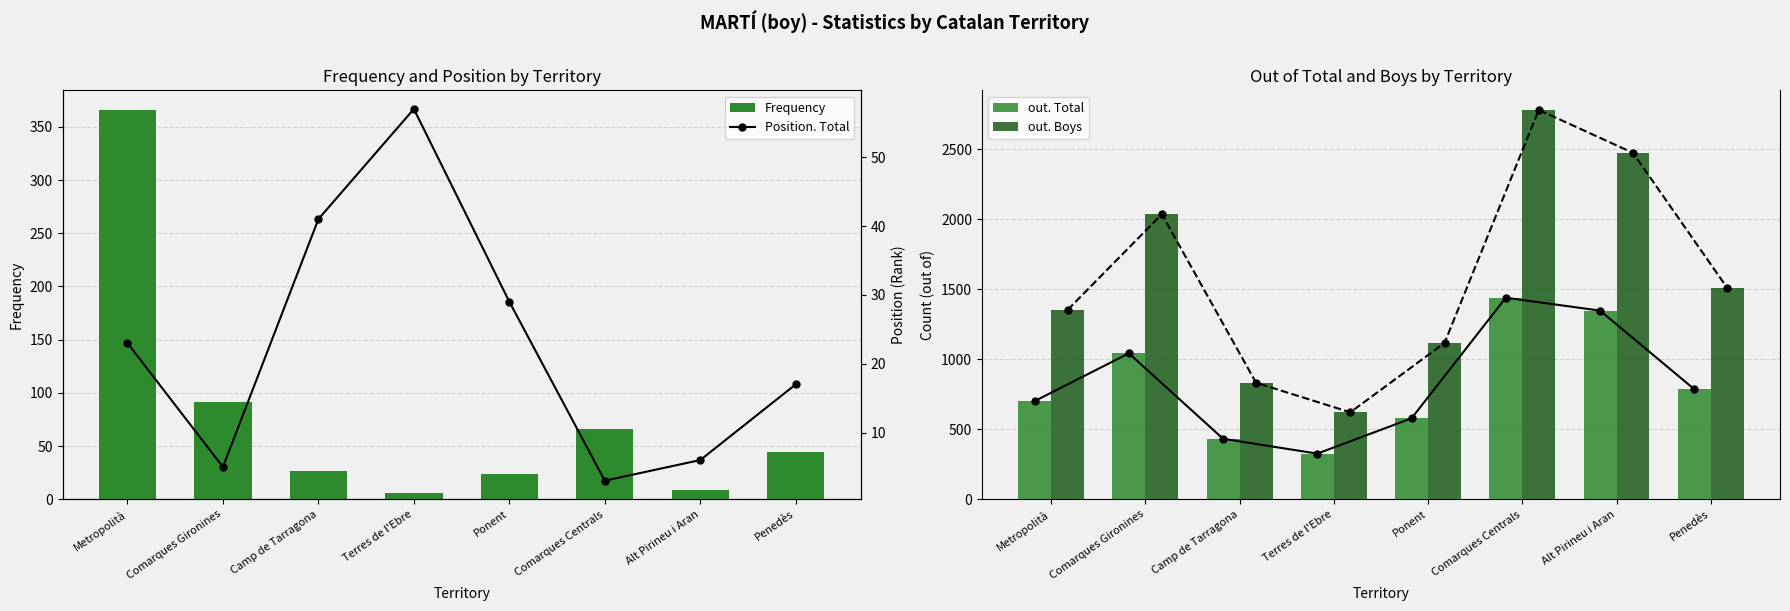

Rank the series at Comarques Gironines from highest to lowest value.

out. Boys, out. Total, Frequency, Position. Total